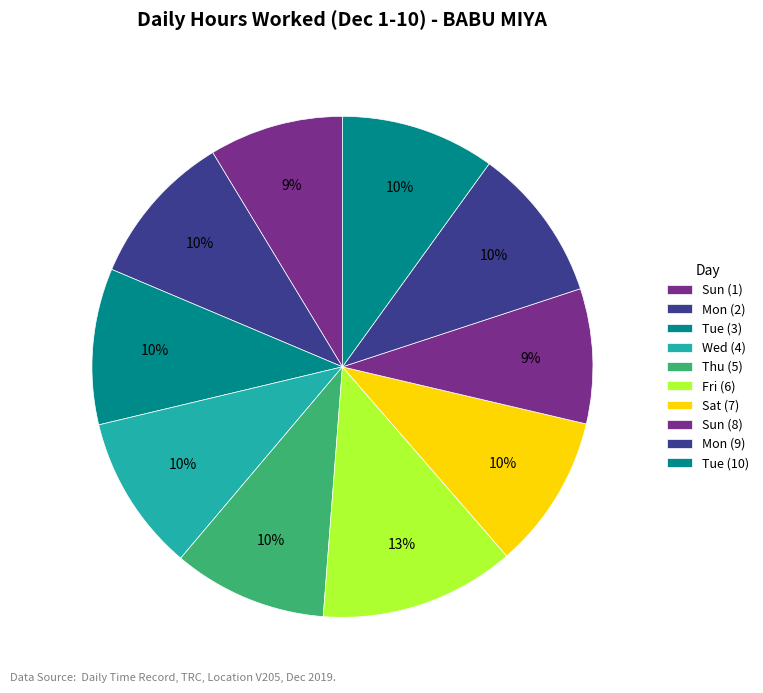

What is the ratio of the value at Mon (2) to the value at Fri (6)?

0.8